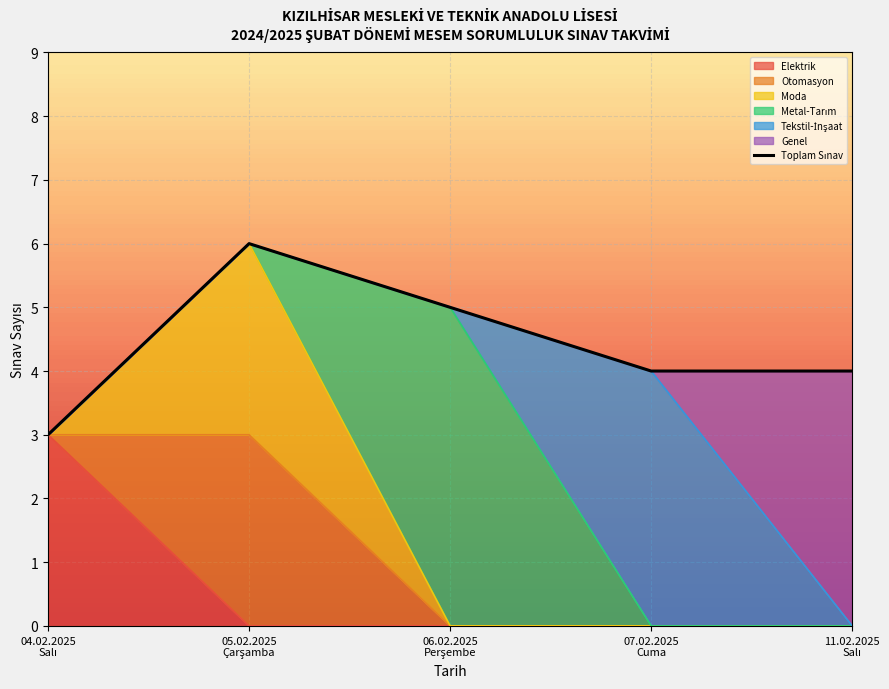

What is the change in value from 06.02.2025
Perşembe to 07.02.2025
Cuma?

-1